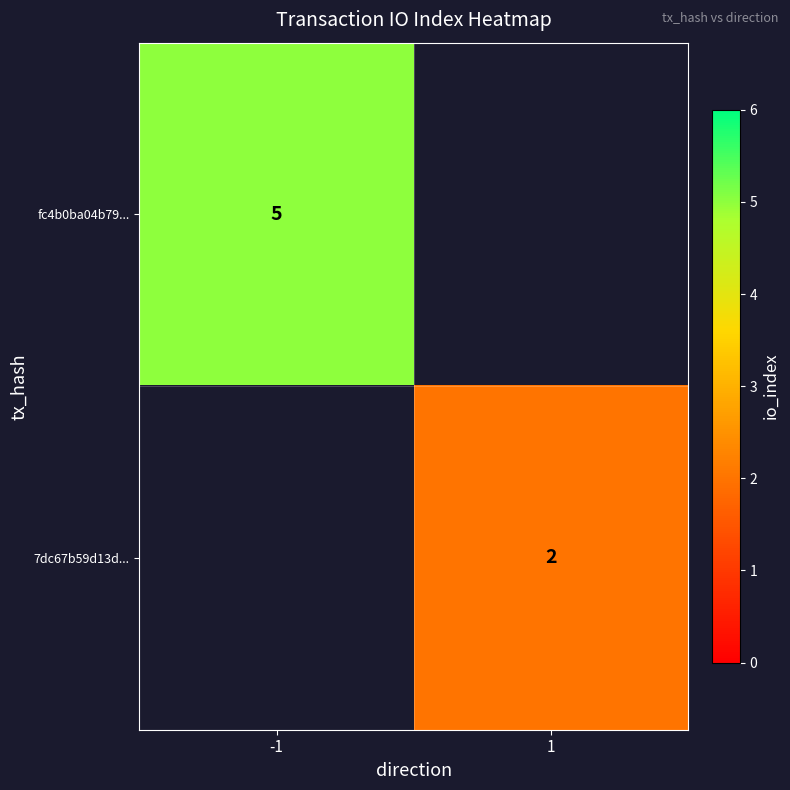

Is it true that 7dc67b59d13d... equals 2 at 1?

True